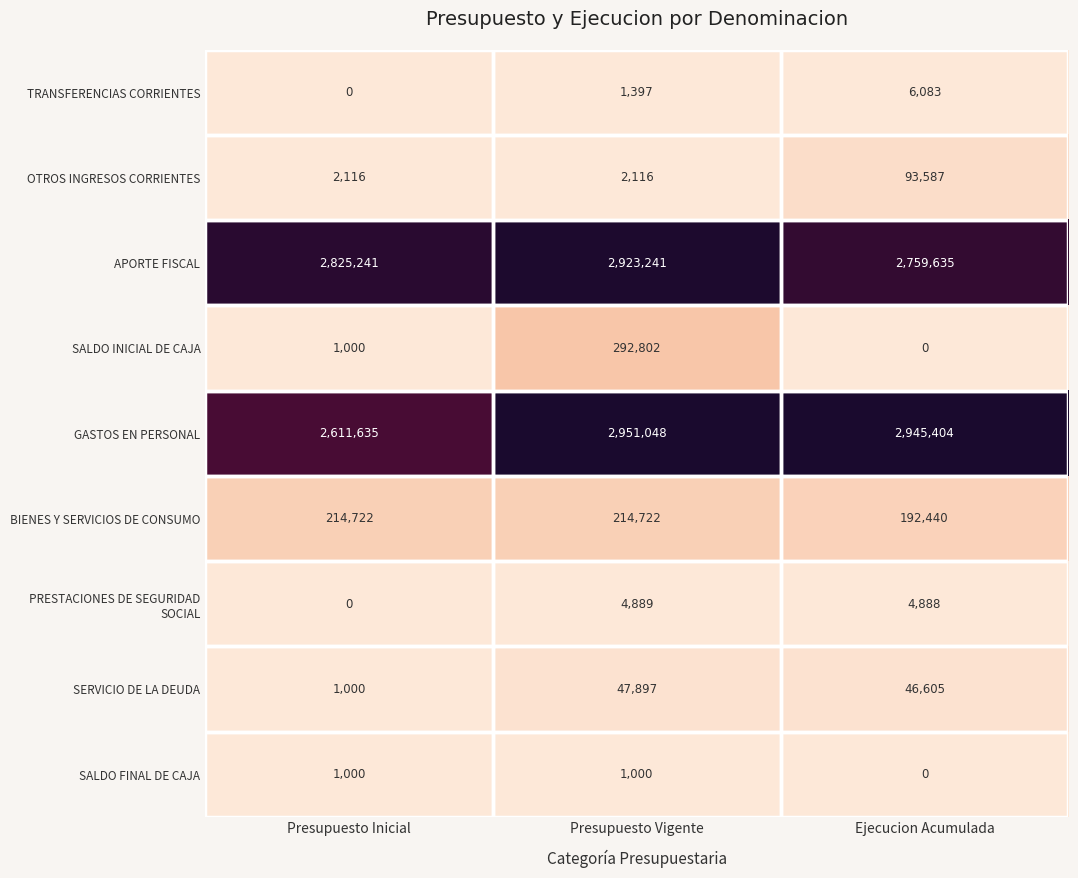

Count the TRANSFERENCIAS CORRIENTES values in the range 0 to 6083.

3